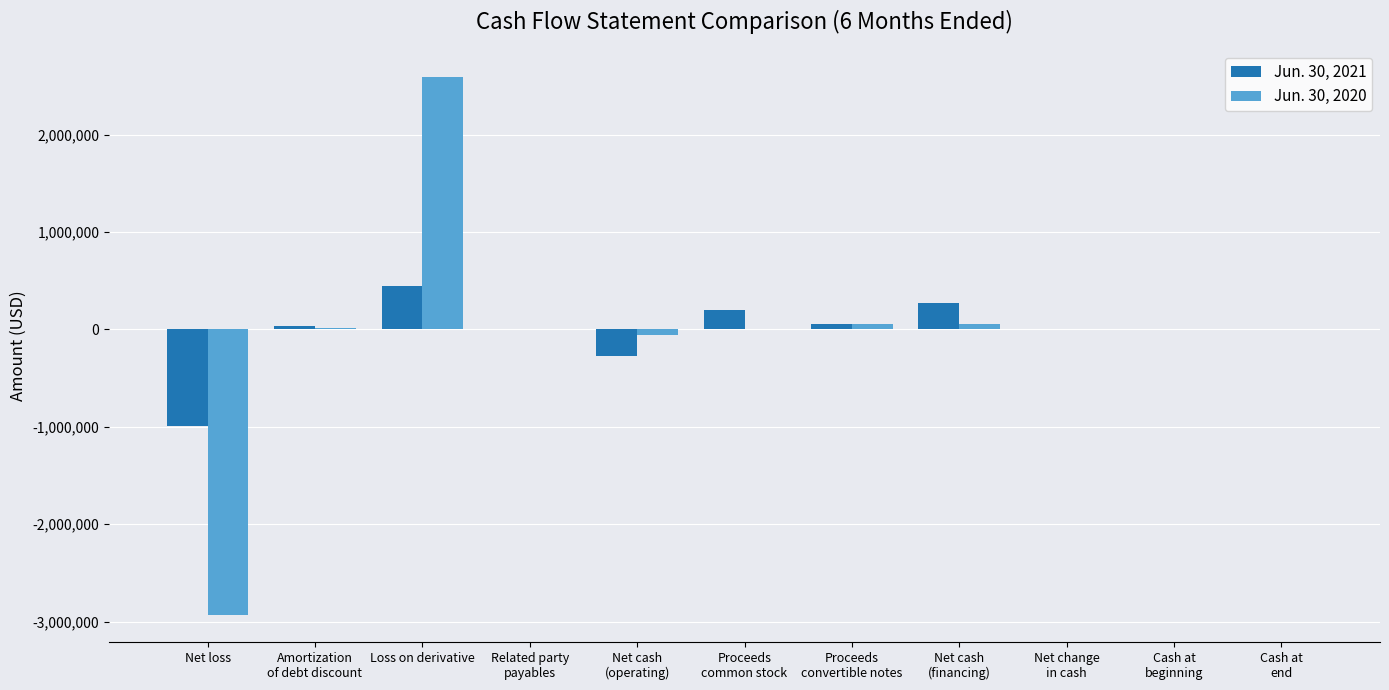

Which series has the largest range (max minus min)?

Jun. 30, 2020